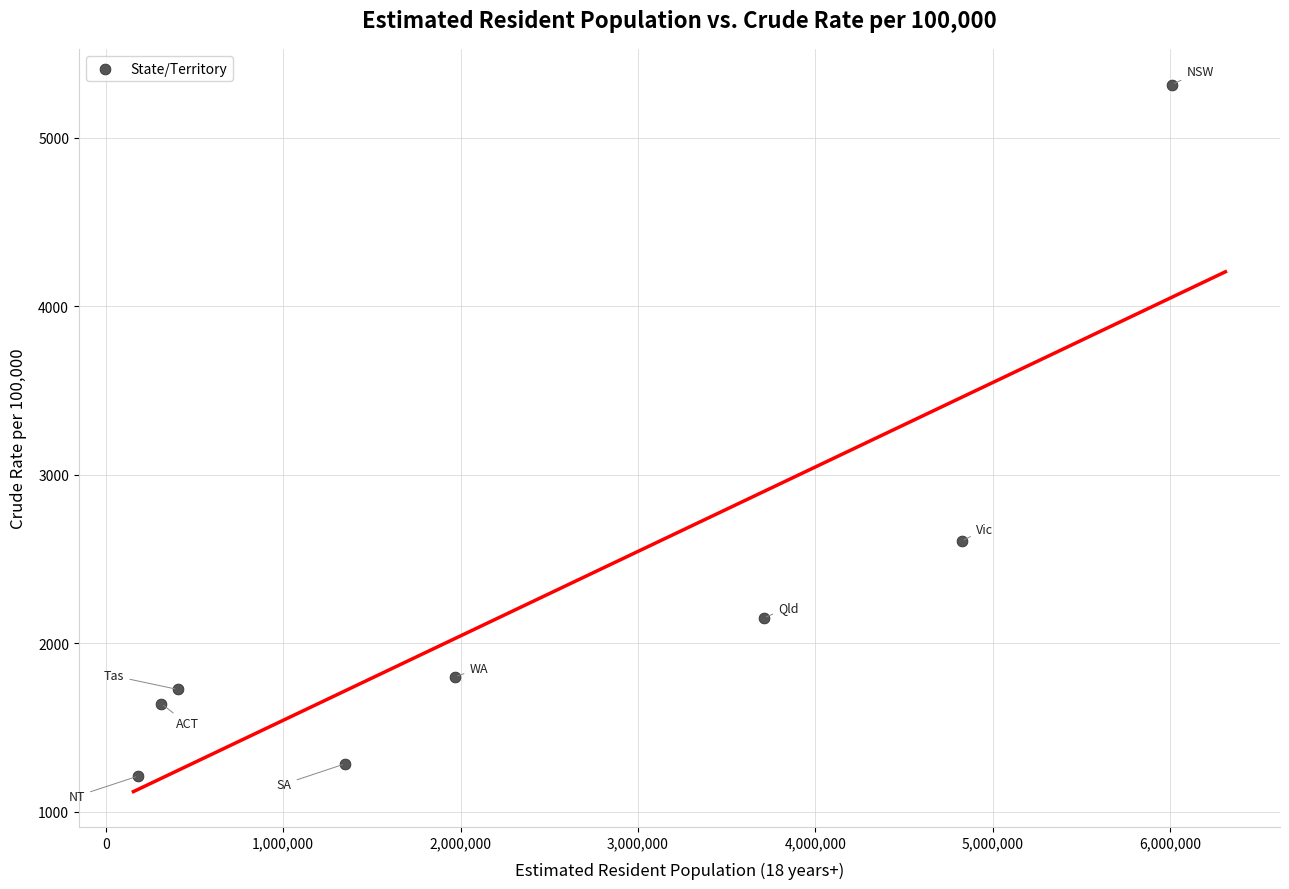

What is the range of X values (max minus min)?

5829292